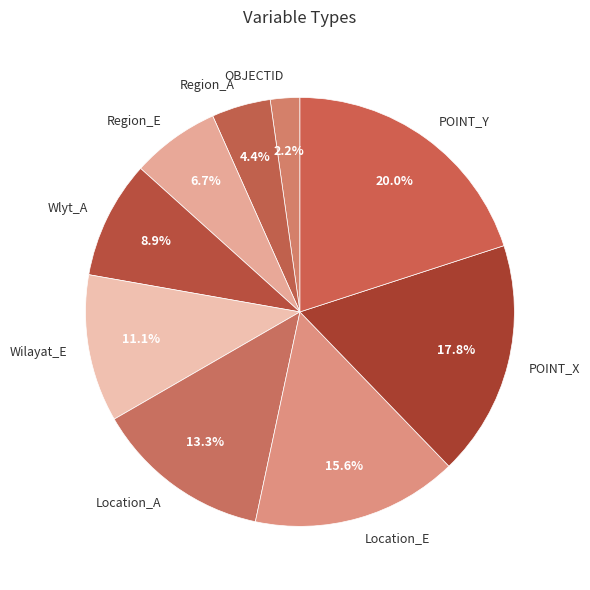

What is the largest slice in the pie chart?

POINT_Y